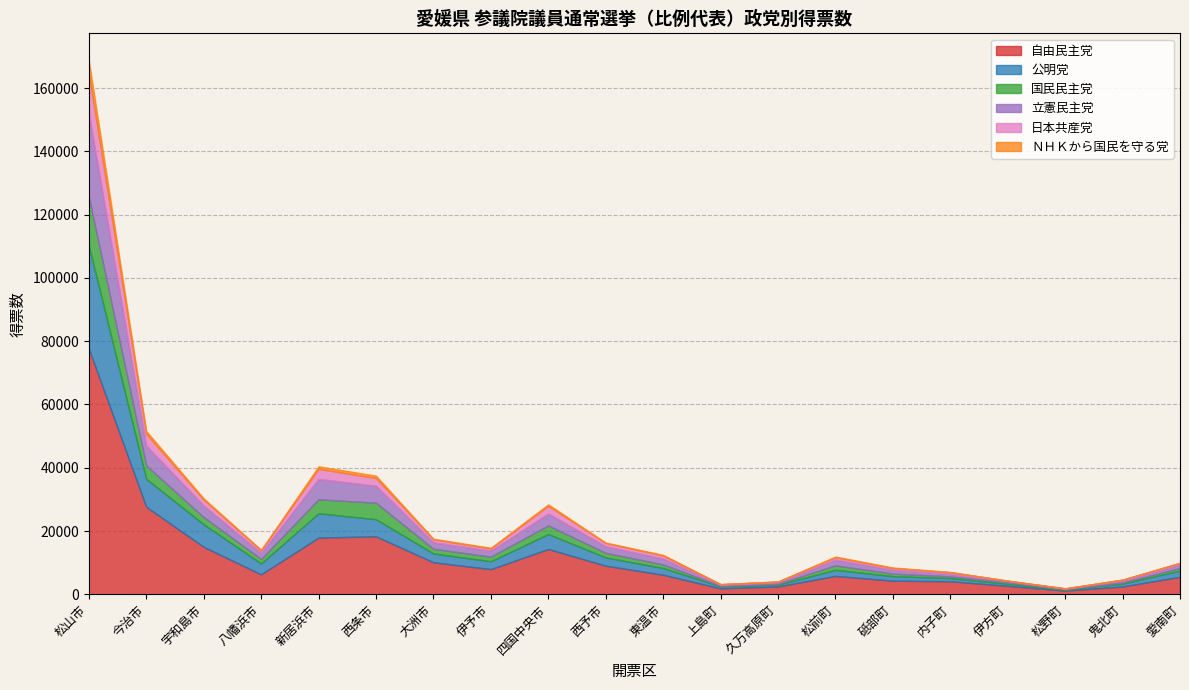

What is the label of the 6th point from the left?

西条市